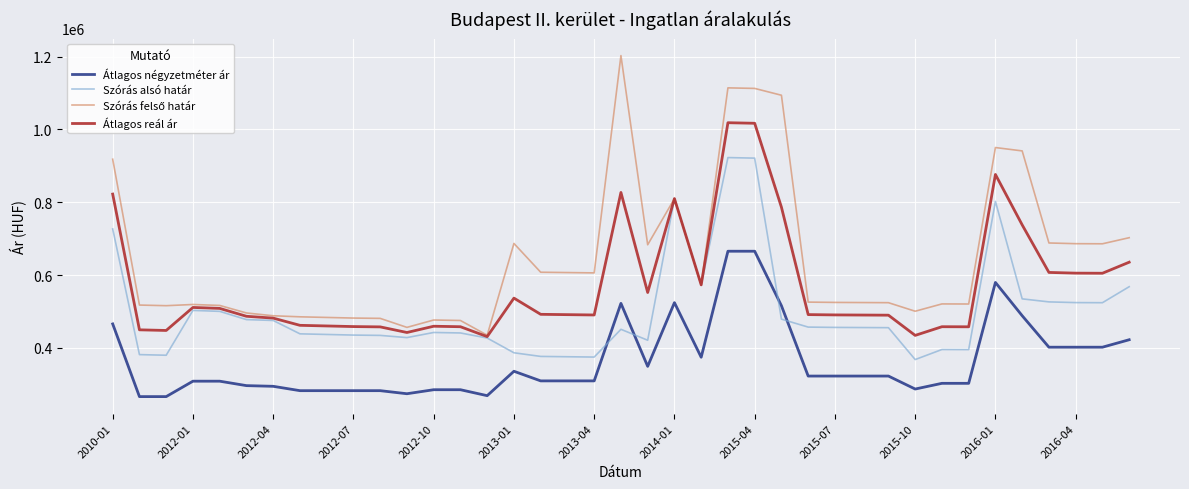

What is the difference between the maximum and minimum values in the Szórás alsó határ series?

554523